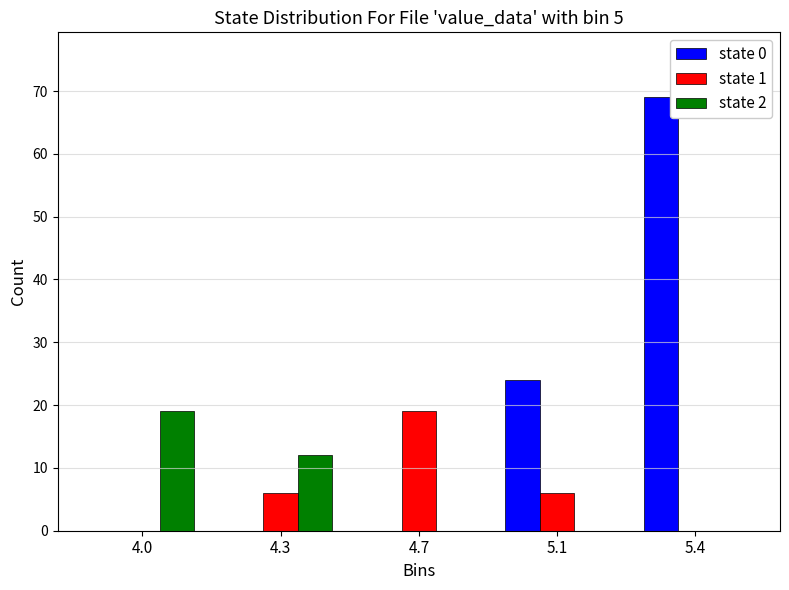

What is the maximum value shown in the chart?

69